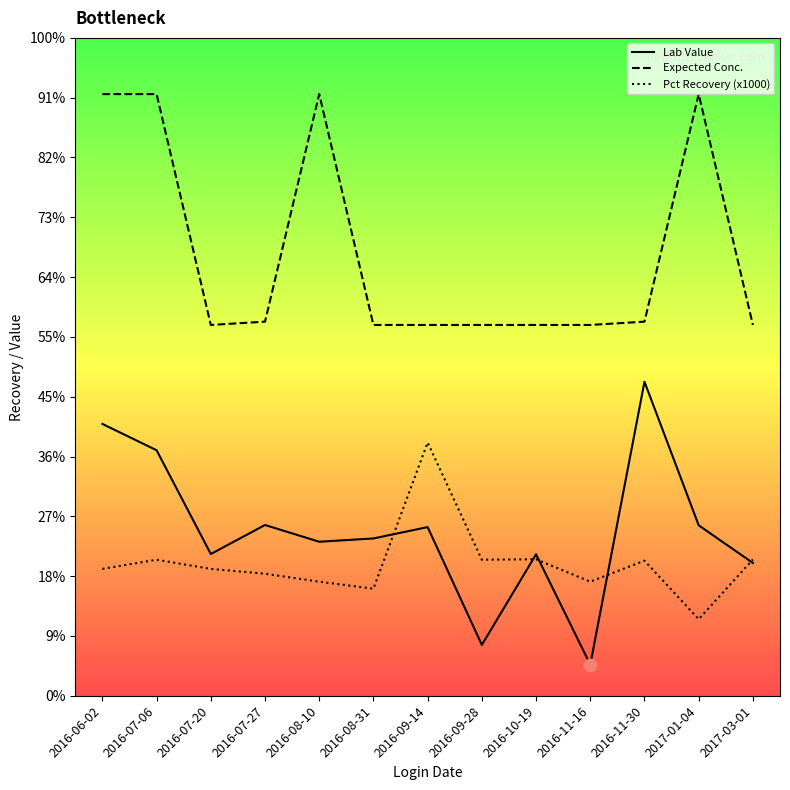

Is the value of Pct Recovery (x1000) at 2016-11-30 greater than the value of Lab Value at 2017-01-04?

No